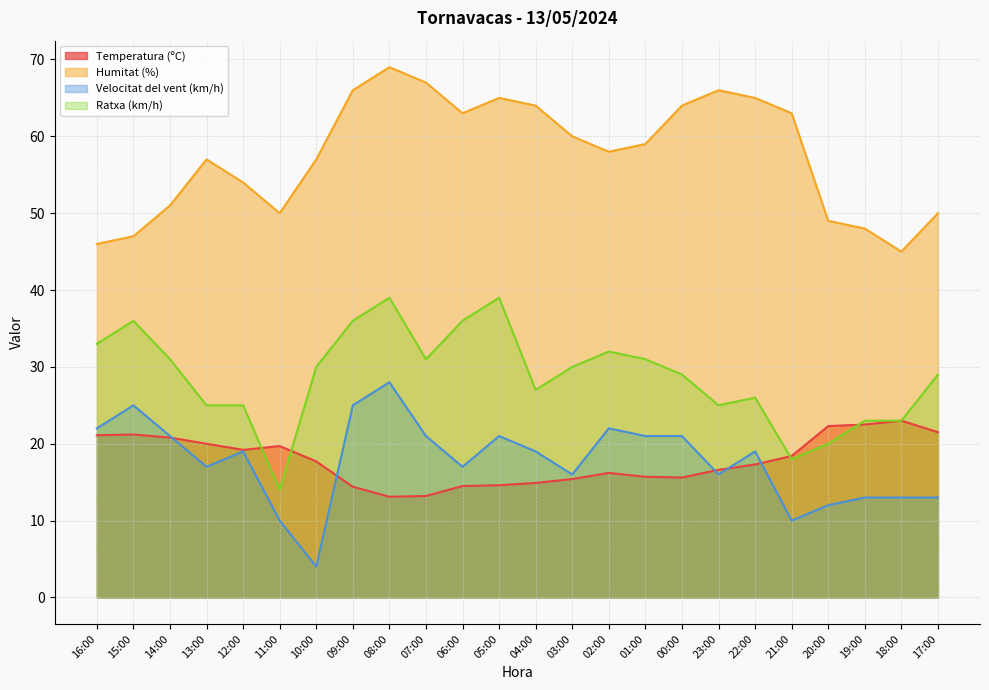

What is the approximate value of Velocitat del vent (km/h) at 12:00?

19.0